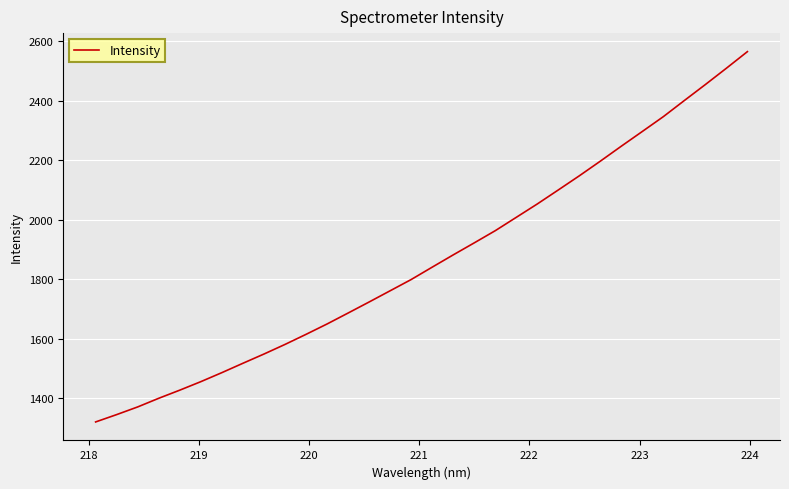

What is the minimum value shown in the chart?

1320.7